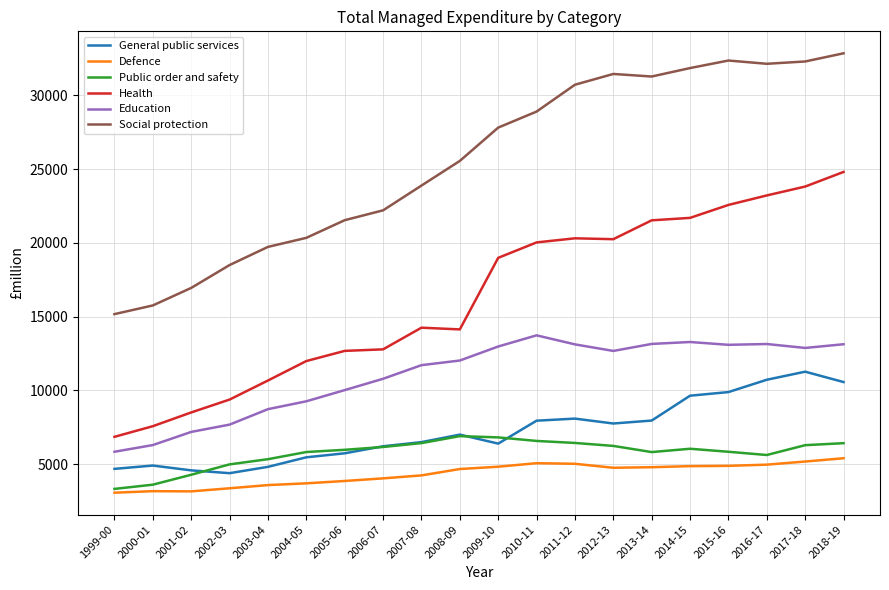

True or false: Social protection and General public services intersect in this chart.

False